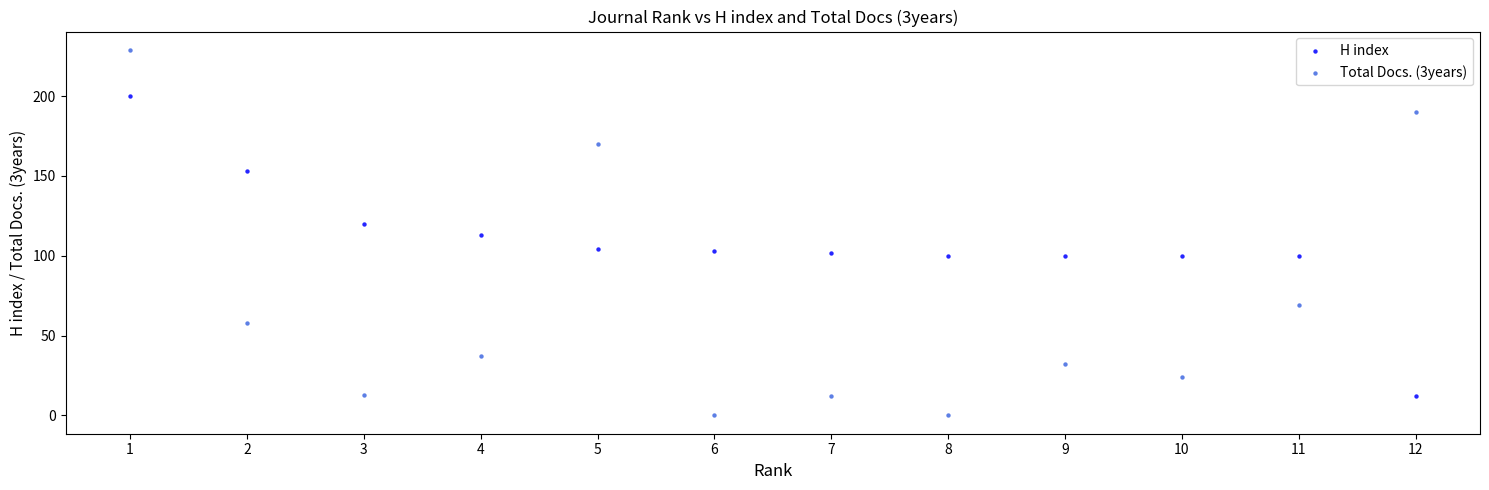

Which series reaches the minimum Y coordinate?

Total Docs. (3years)